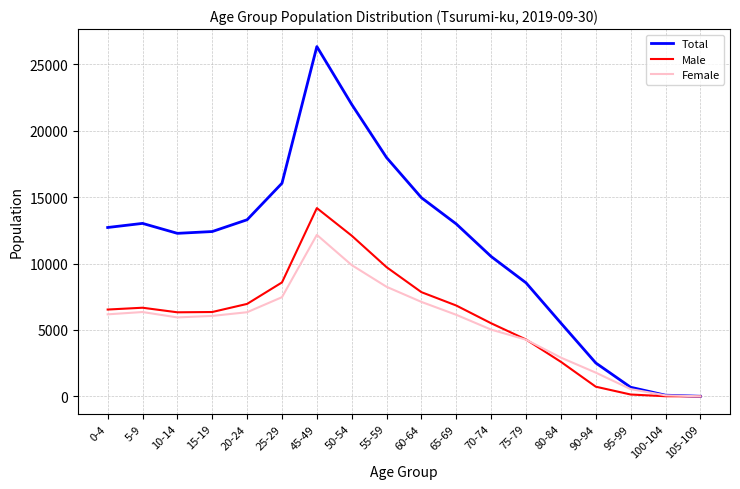

What position from the left is 95-99?

16